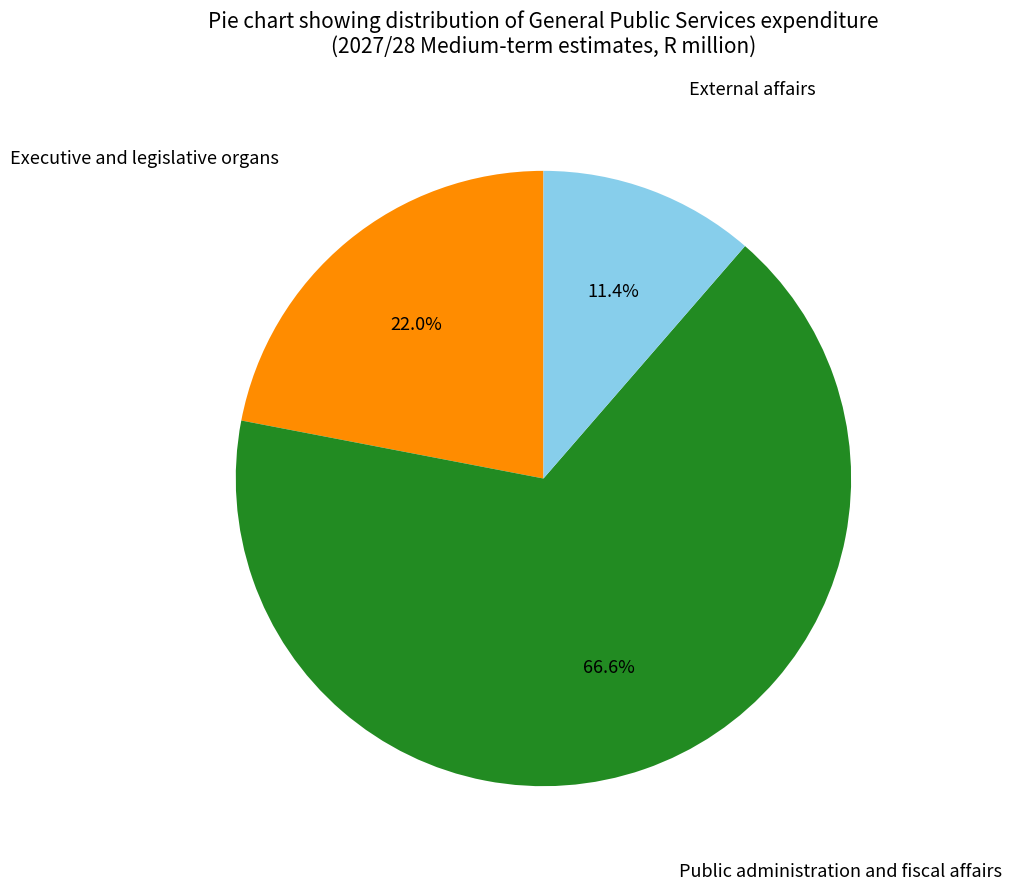

Is there a majority slice in this chart?

Yes